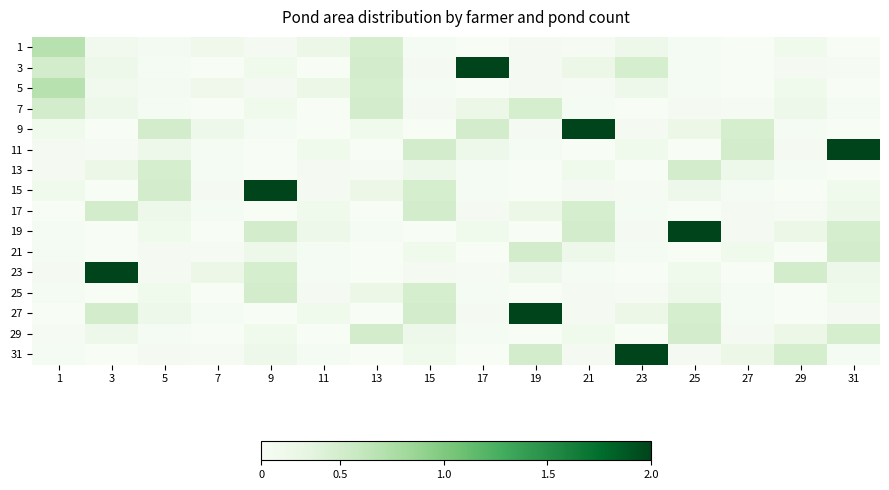

Reading right to left, transcribe all the data shown in this chart.

1: 31=0.1	29=0.2	27=0.1	25=0.1	23=0.2	21=0.1	19=0.2	17=0.1	15=0.1	13=0.5	11=0.3	9=0.2	7=0.2	5=0.2	3=0.2	1=0.7
3: 31=0.1	29=0.2	27=0.1	25=0.1	23=0.5	21=0.3	19=0.2	17=2.0	15=0.2	13=0.5	11=0.1	9=0.2	7=0.1	5=0.1	3=0.2	1=0.5
5: 31=0.1	29=0.2	27=0.1	25=0.1	23=0.2	21=0.1	19=0.2	17=0.1	15=0.1	13=0.5	11=0.3	9=0.2	7=0.2	5=0.2	3=0.2	1=0.7
7: 31=0.1	29=0.2	27=0.1	25=0.2	23=0.1	21=0.1	19=0.5	17=0.3	15=0.2	13=0.5	11=0.1	9=0.2	7=0.1	5=0.1	3=0.2	1=0.5
9: 31=0.1	29=0.1	27=0.5	25=0.3	23=0.2	21=2.0	19=0.2	17=0.5	15=0.1	13=0.2	11=0.1	9=0.1	7=0.2	5=0.5	3=0.1	1=0.2
11: 31=2.0	29=0.2	27=0.5	25=0.1	23=0.2	21=0.1	19=0.1	17=0.2	15=0.5	13=0.1	11=0.2	9=0.1	7=0.1	5=0.2	3=0.1	1=0.2
13: 31=0.1	29=0.1	27=0.2	25=0.5	23=0.1	21=0.2	19=0.1	17=0.1	15=0.2	13=0.1	11=0.2	9=0.1	7=0.1	5=0.5	3=0.3	1=0.2
15: 31=0.2	29=0.1	27=0.1	25=0.2	23=0.1	21=0.2	19=0.1	17=0.1	15=0.5	13=0.3	11=0.2	9=2.0	7=0.2	5=0.5	3=0.1	1=0.2
17: 31=0.2	29=0.1	27=0.2	25=0.1	23=0.1	21=0.5	19=0.3	17=0.2	15=0.5	13=0.1	11=0.2	9=0.1	7=0.1	5=0.2	3=0.5	1=0.1
19: 31=0.5	29=0.3	27=0.2	25=2.0	23=0.2	21=0.5	19=0.1	17=0.2	15=0.1	13=0.1	11=0.2	9=0.5	7=0.1	5=0.2	3=0.1	1=0.1
21: 31=0.5	29=0.1	27=0.2	25=0.1	23=0.1	21=0.2	19=0.5	17=0.1	15=0.2	13=0.1	11=0.1	9=0.2	7=0.1	5=0.2	3=0.1	1=0.1
23: 31=0.2	29=0.5	27=0.1	25=0.2	23=0.1	21=0.1	19=0.2	17=0.1	15=0.2	13=0.1	11=0.1	9=0.5	7=0.3	5=0.2	3=2.0	1=0.2
25: 31=0.2	29=0.1	27=0.1	25=0.2	23=0.1	21=0.2	19=0.1	17=0.1	15=0.5	13=0.3	11=0.2	9=0.5	7=0.1	5=0.2	3=0.1	1=0.1
27: 31=0.2	29=0.1	27=0.1	25=0.5	23=0.3	21=0.2	19=2.0	17=0.2	15=0.5	13=0.1	11=0.2	9=0.1	7=0.1	5=0.2	3=0.5	1=0.1
29: 31=0.5	29=0.3	27=0.2	25=0.5	23=0.1	21=0.2	19=0.1	17=0.1	15=0.2	13=0.5	11=0.1	9=0.2	7=0.1	5=0.1	3=0.2	1=0.1
31: 31=0.1	29=0.5	27=0.3	25=0.2	23=2.0	21=0.2	19=0.5	17=0.1	15=0.2	13=0.1	11=0.1	9=0.2	7=0.1	5=0.2	3=0.1	1=0.1